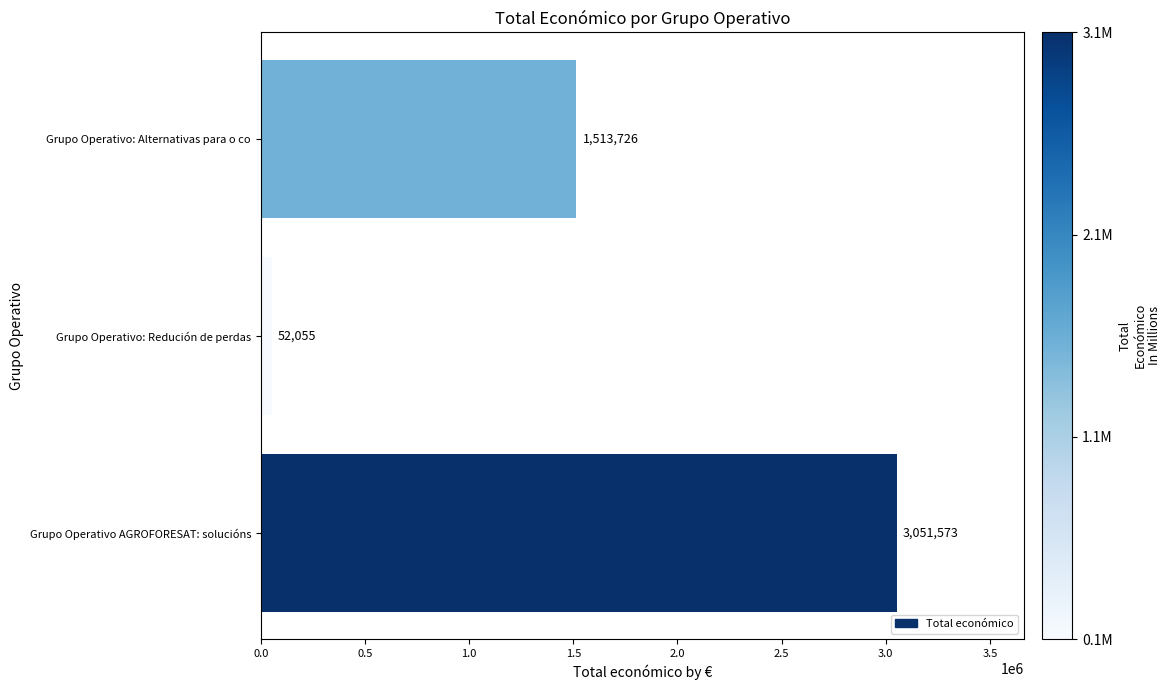

What is the minimum value shown in the chart?

52055